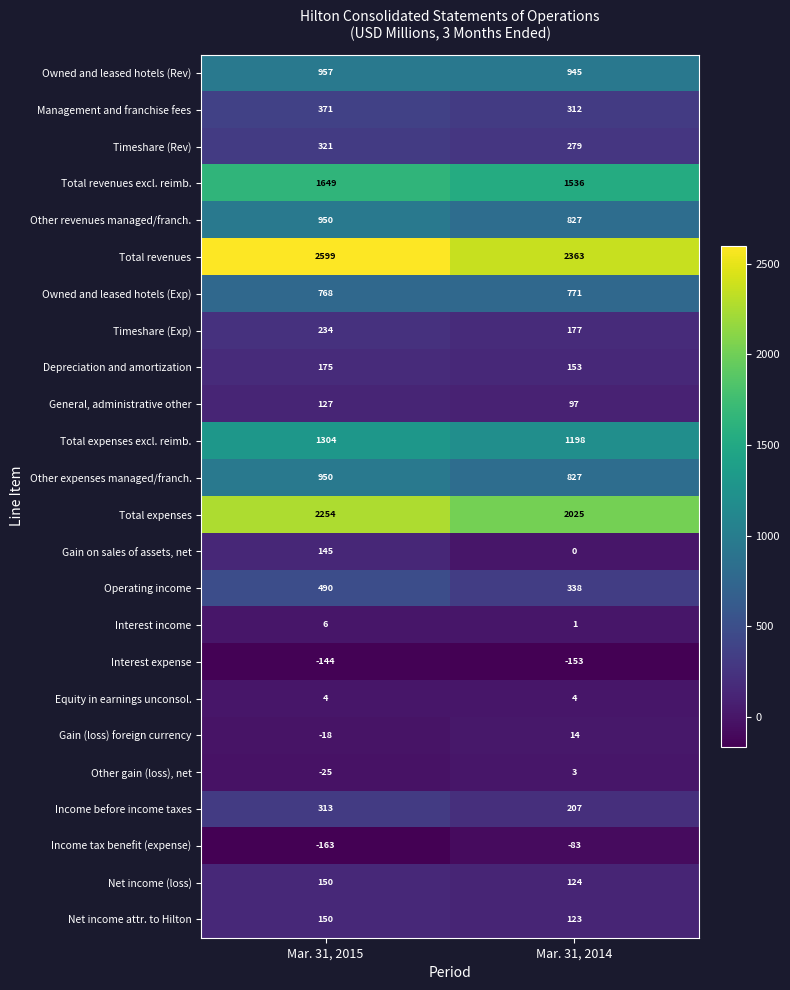

What is the difference between the maximum and minimum values in the General, administrative other series?

30